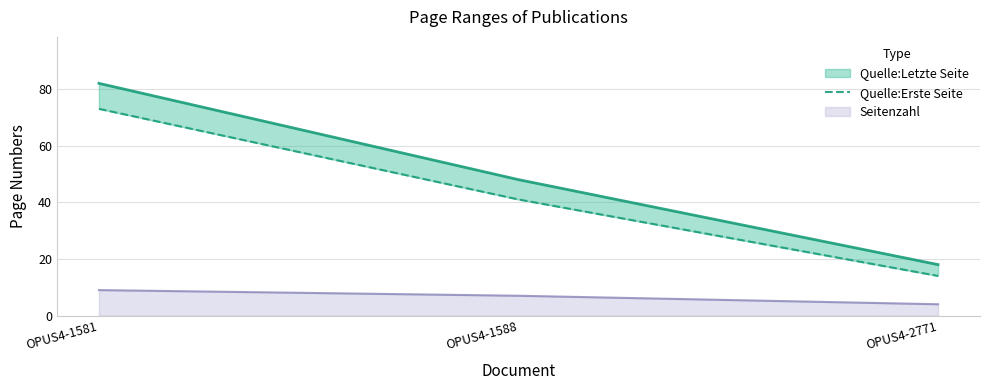

How many data points does each series have?

3